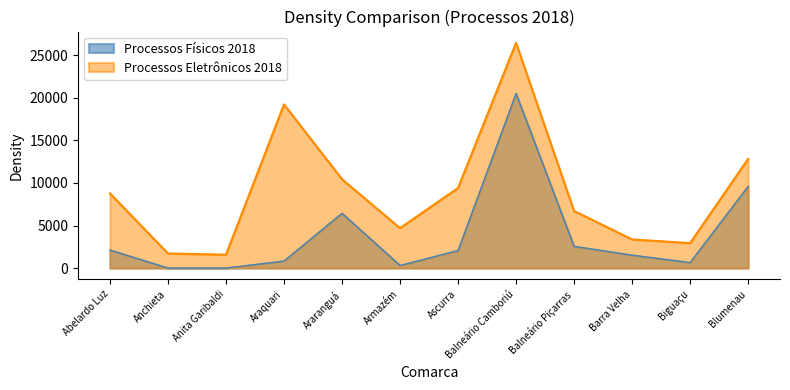

The Processos Físicos 2018 series shows 3295 at Abelardo Luz. True or false?

False